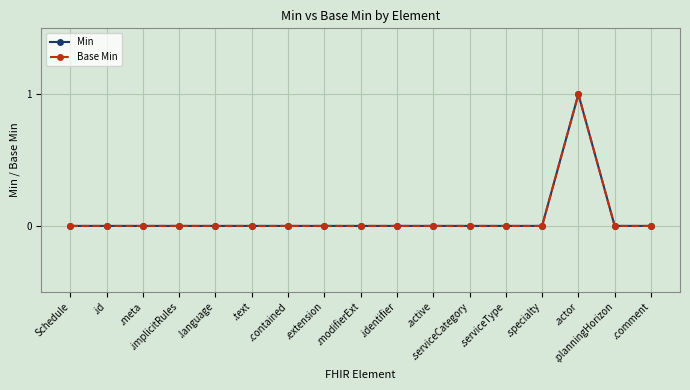

Does the chart display data point markers on the line(s)?

Yes